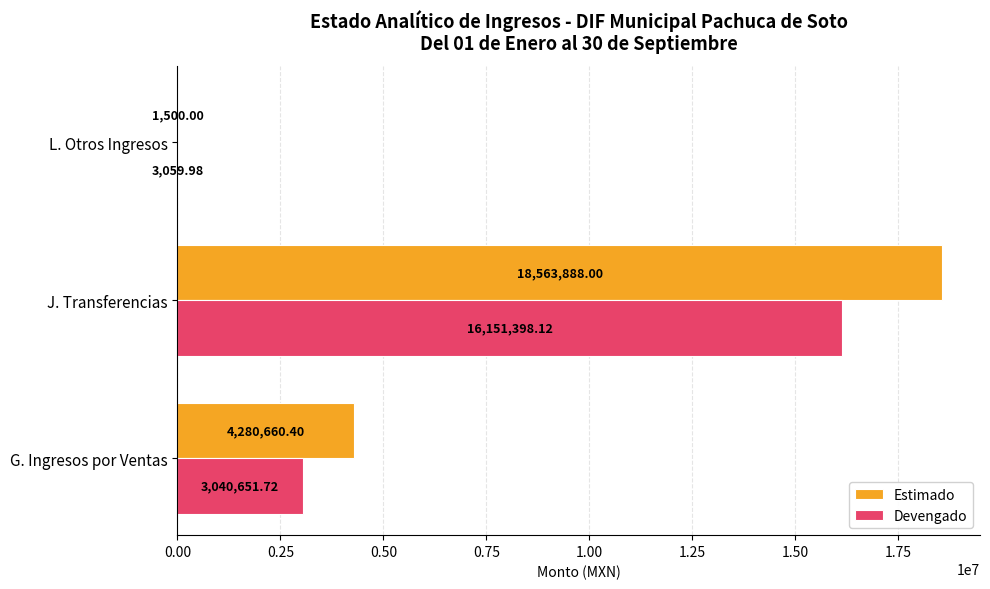

Which category has the highest value in the Devengado series?

J. Transferencias